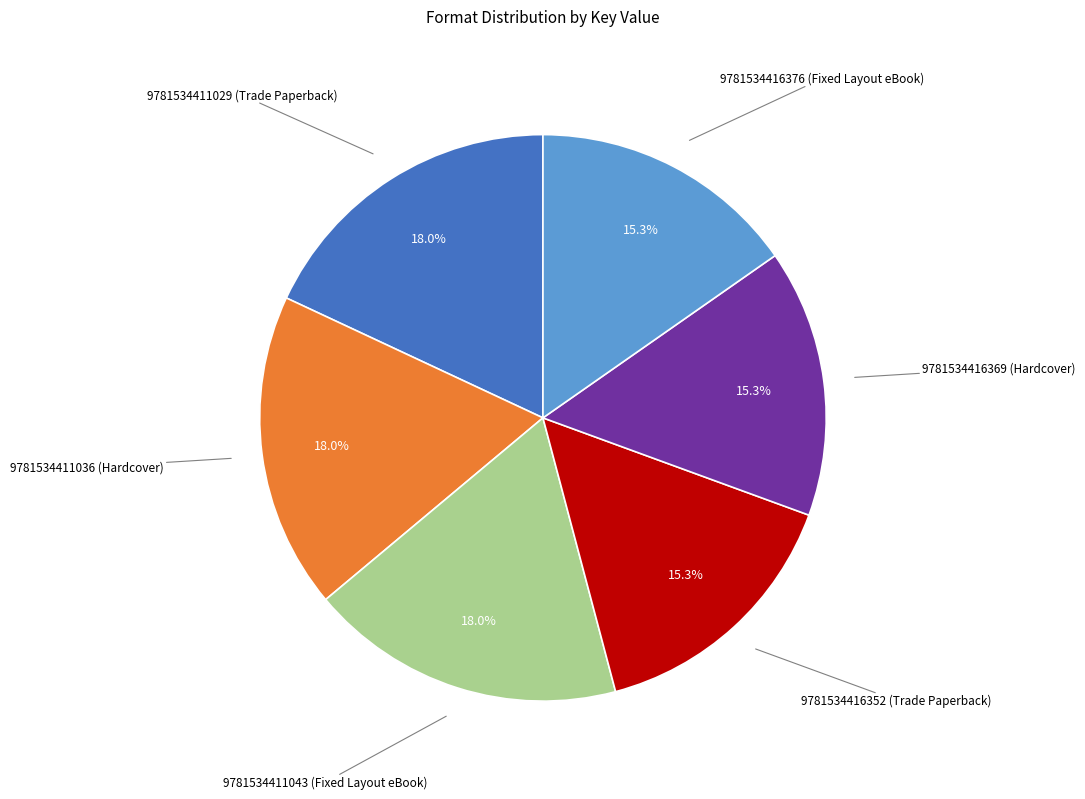

To the nearest percent, what is the average slice percentage?

17%